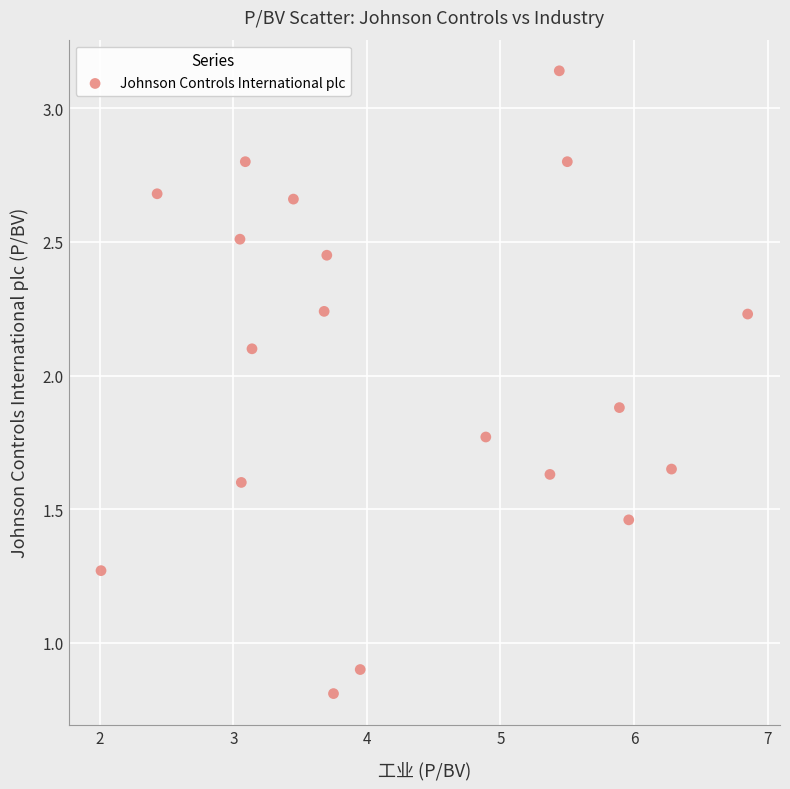

What is the range of X values (max minus min)?

4.8